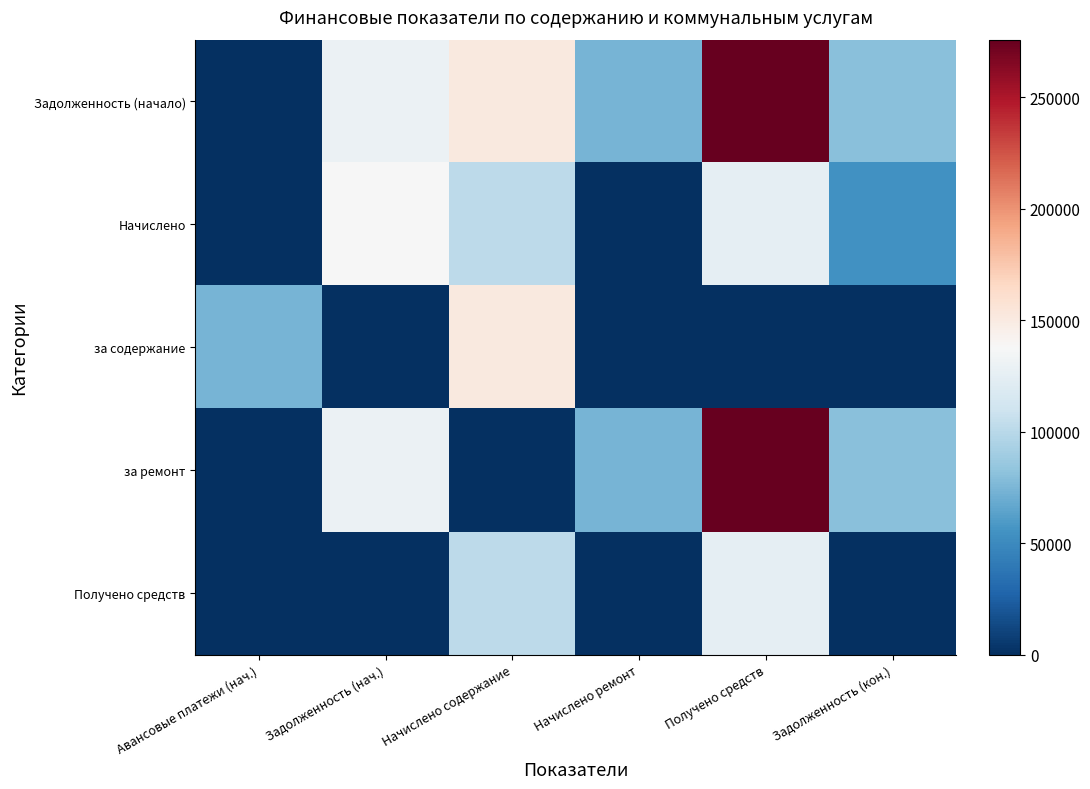

At which category does the chart reach its minimum across all series?

Авансовые платежи (нач.)